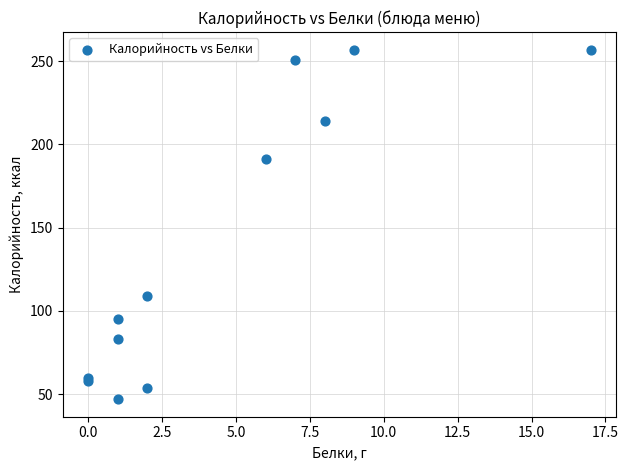

What Y value in the scatter plot is closest to 152?

191